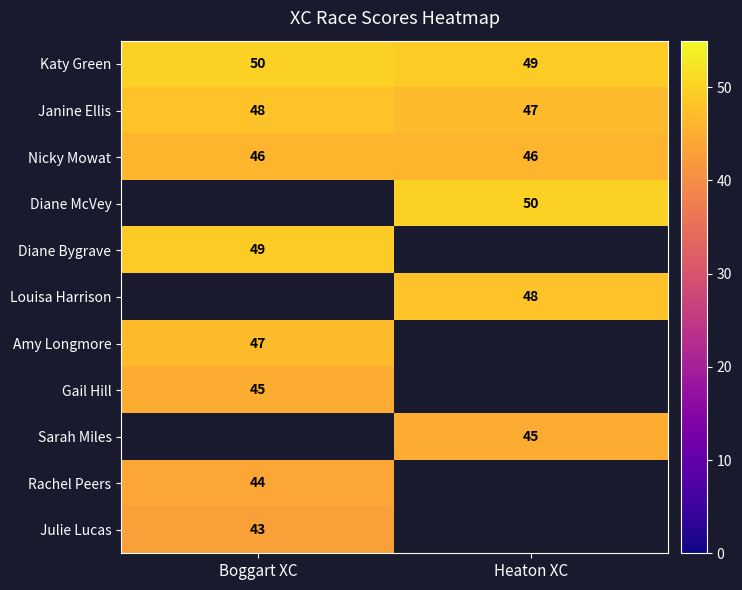

Is it true that Julie Lucas equals 30 at Boggart XC?

False